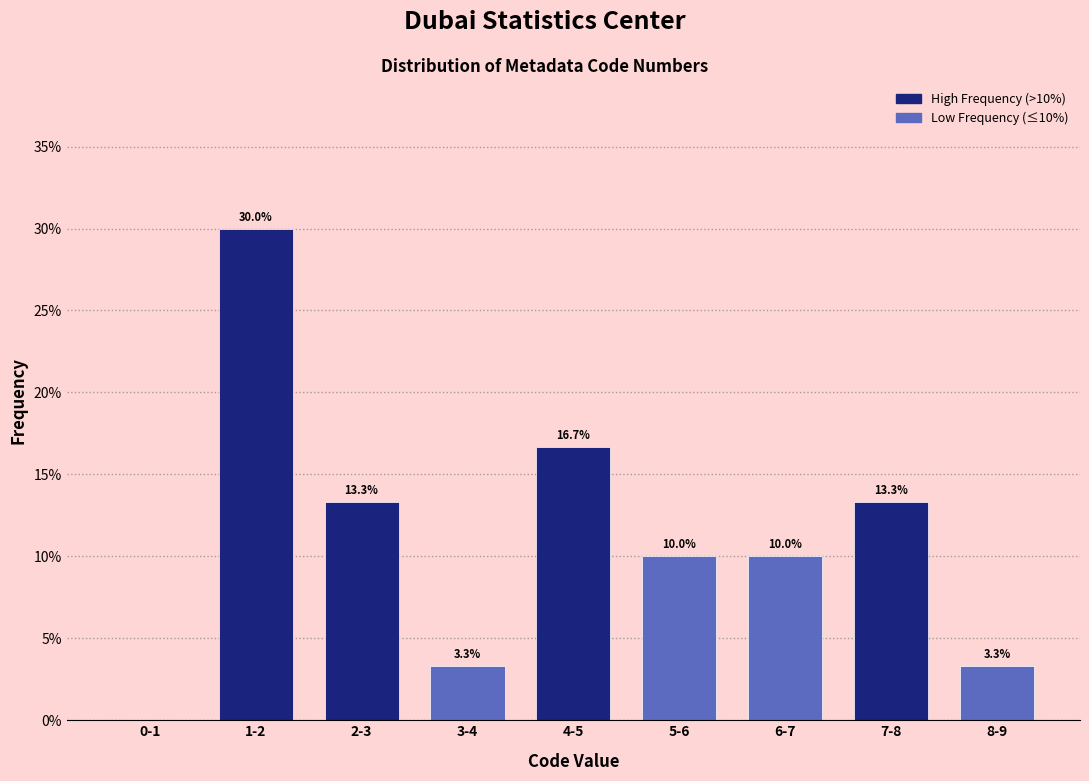

Reading right to left, what are all the values shown in this chart?

8-9=3.3	7-8=13.3	6-7=10.0	5-6=10.0	4-5=16.7	3-4=3.3	2-3=13.3	1-2=30.0	0-1=0.0